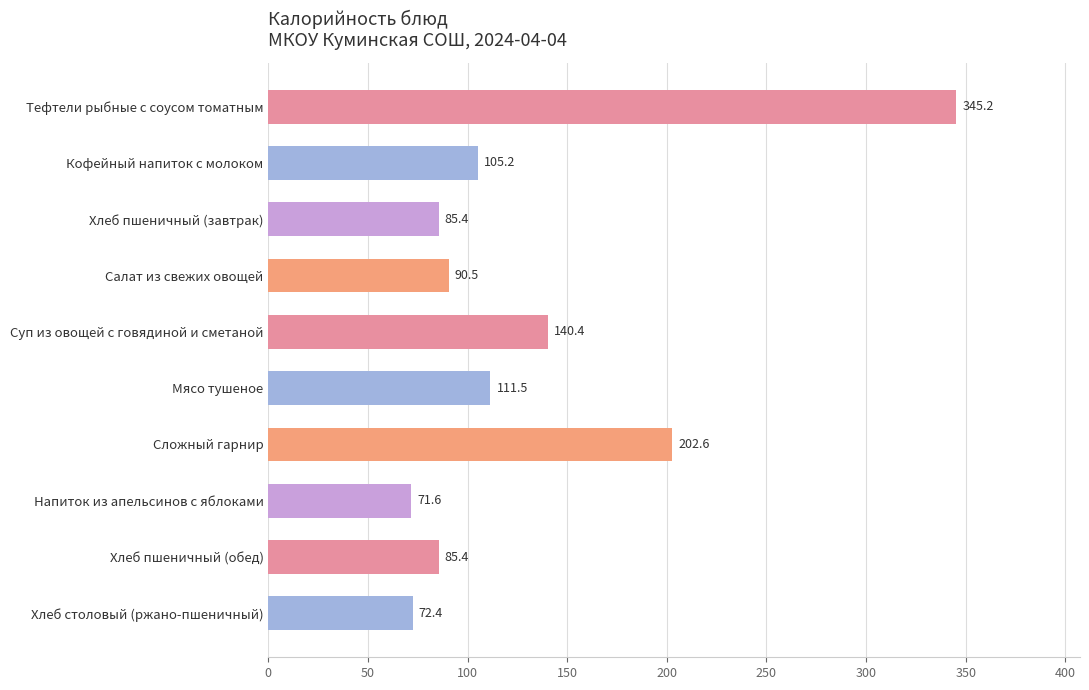

How many data points are less than 105?

5